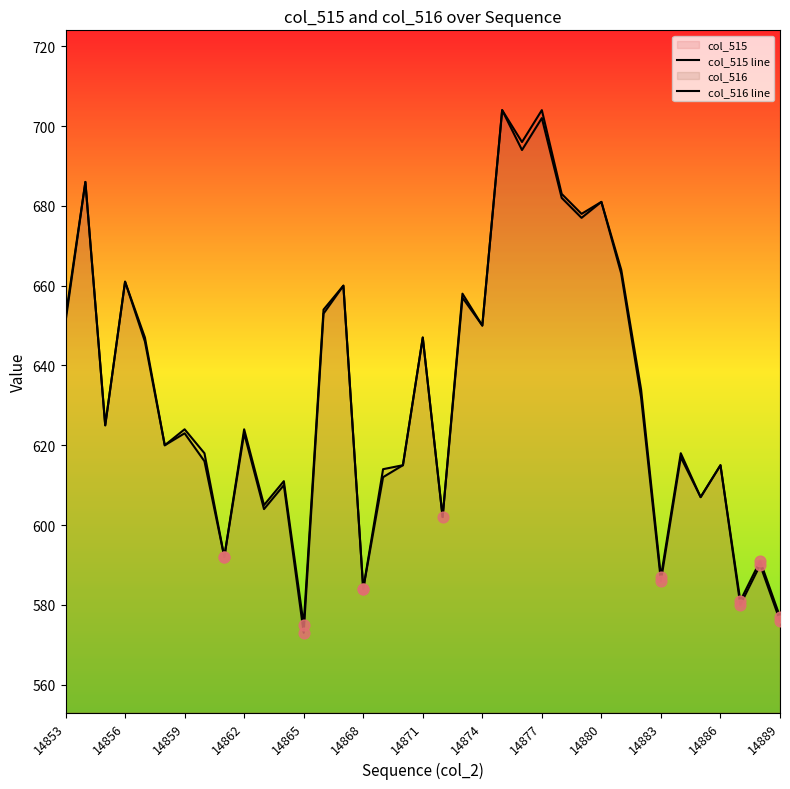

Is the value of col_516 line at 16 greater than the value of col_515 line at 13?

No